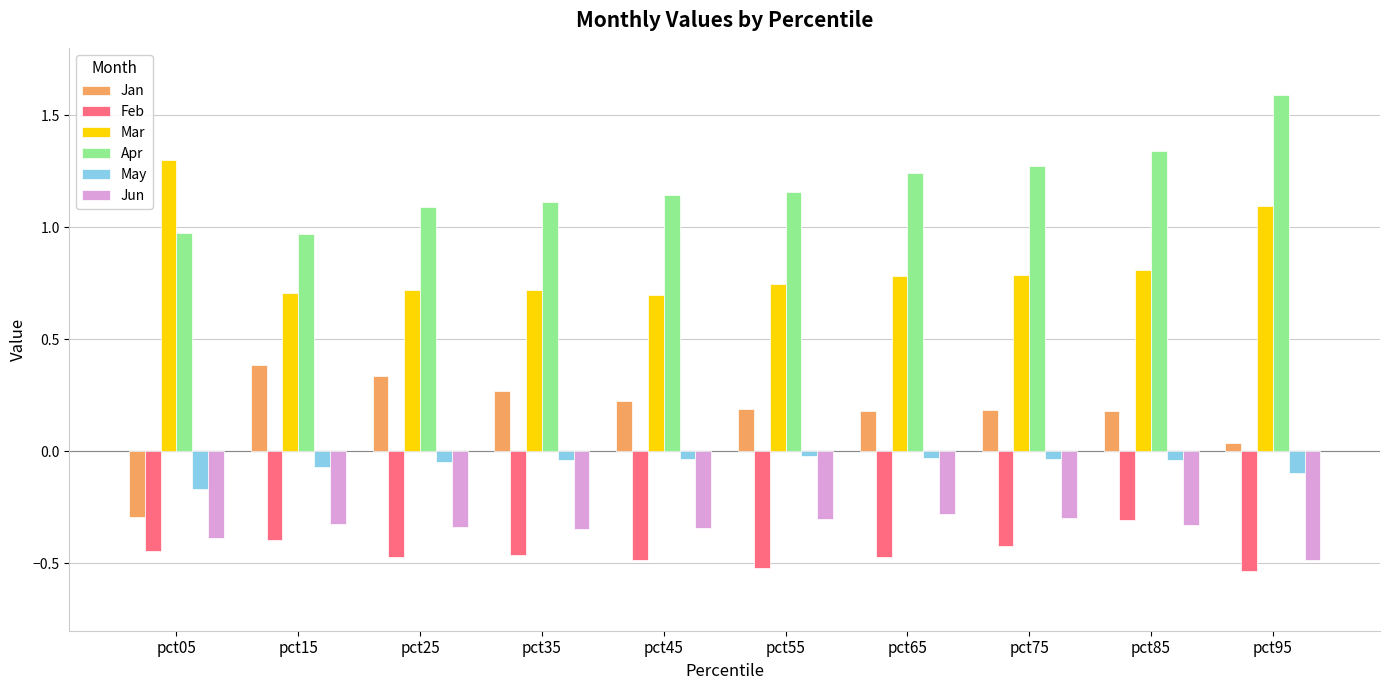

What is the greatest value displayed?

1.6